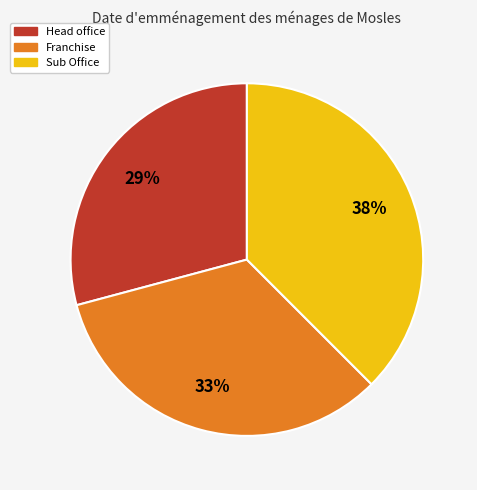

What is the ratio of the value at Franchise to the value at Head office?

1.1